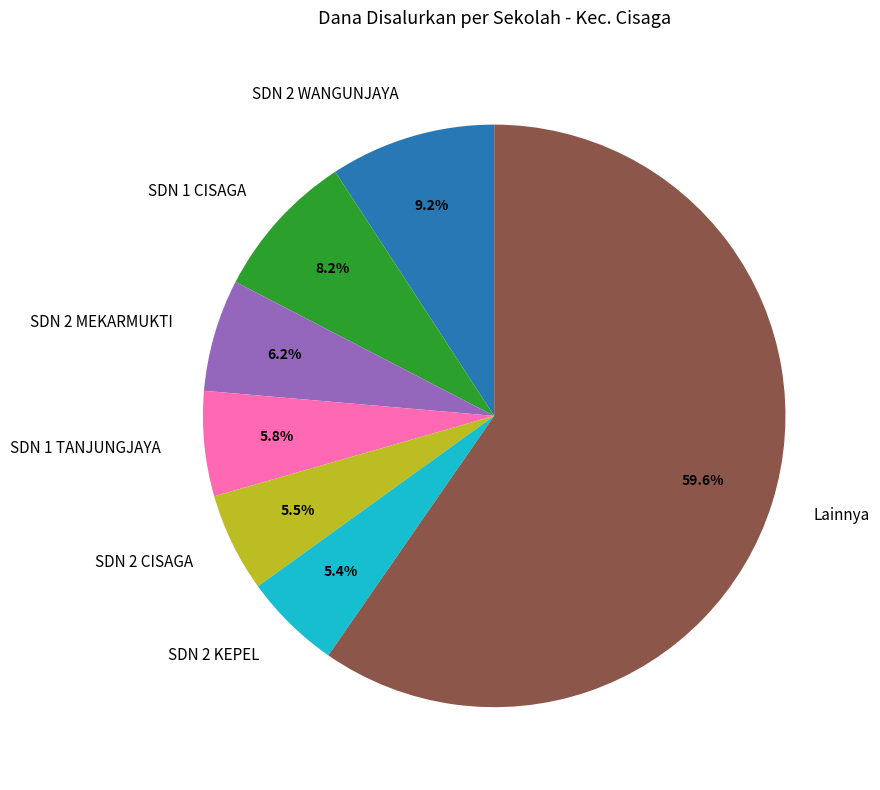

Combined, do SDN 2 CISAGA and Lainnya account for over 50%?

Yes